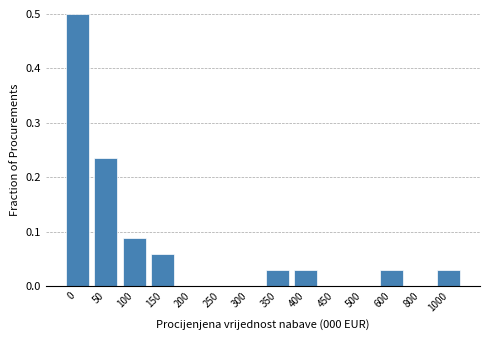

What is the greatest value displayed?

0.5